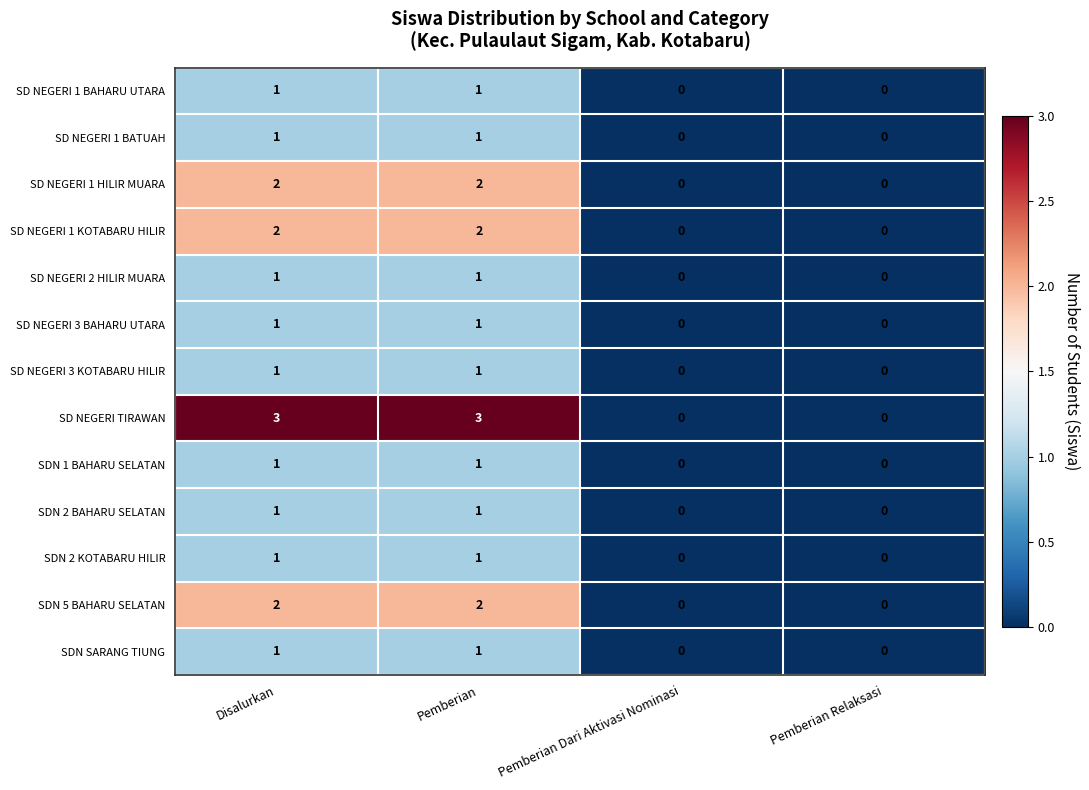

How many SD NEGERI TIRAWAN values are between 0 and 3?

4